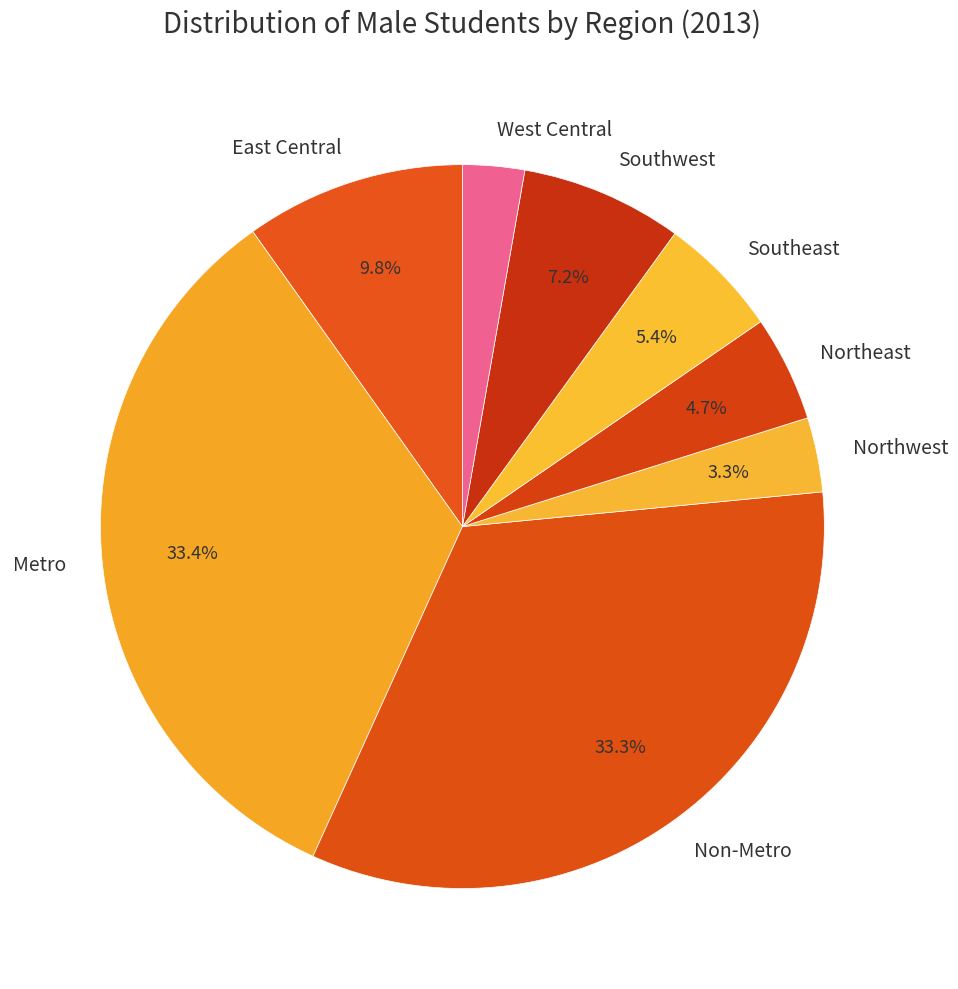

Which slice is the smallest?

West Central